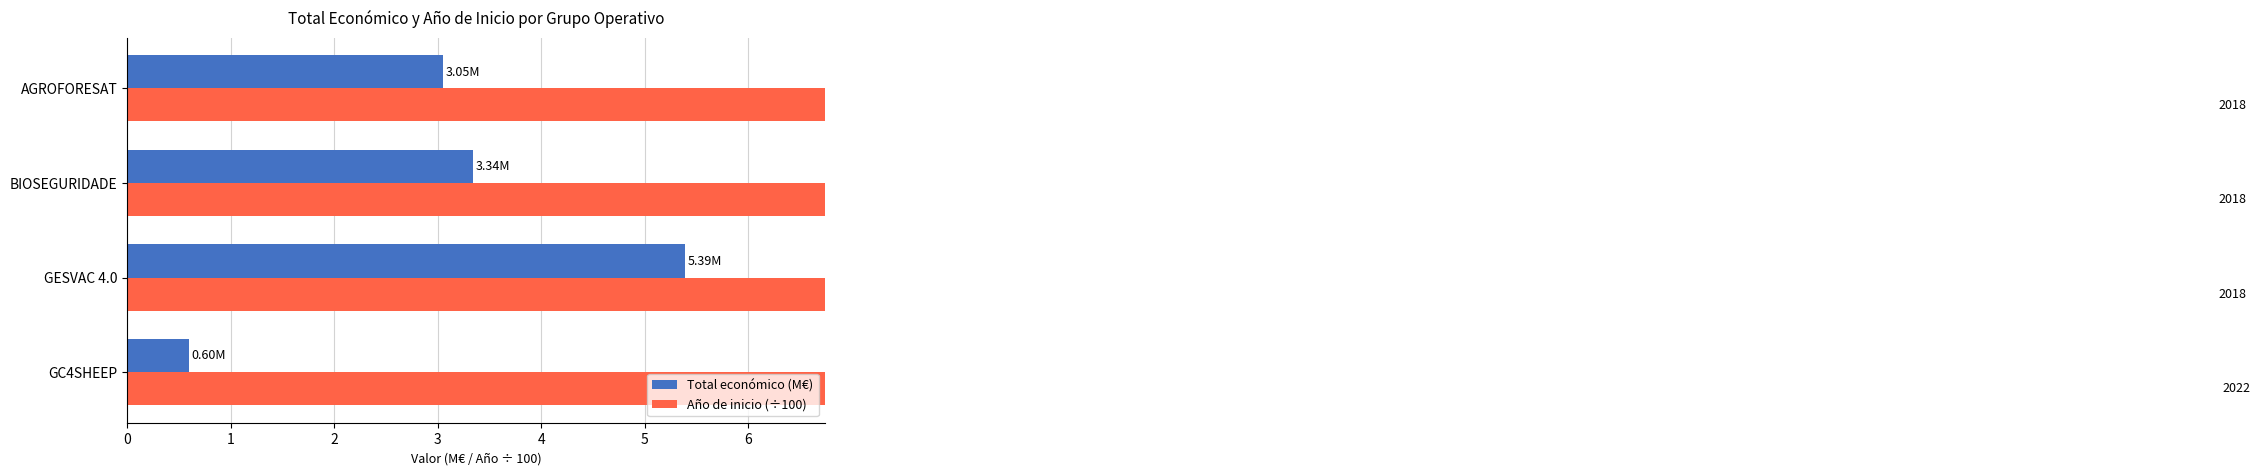

What is the value of the Total económico (M€) bar at the 1st from the left?

0.6